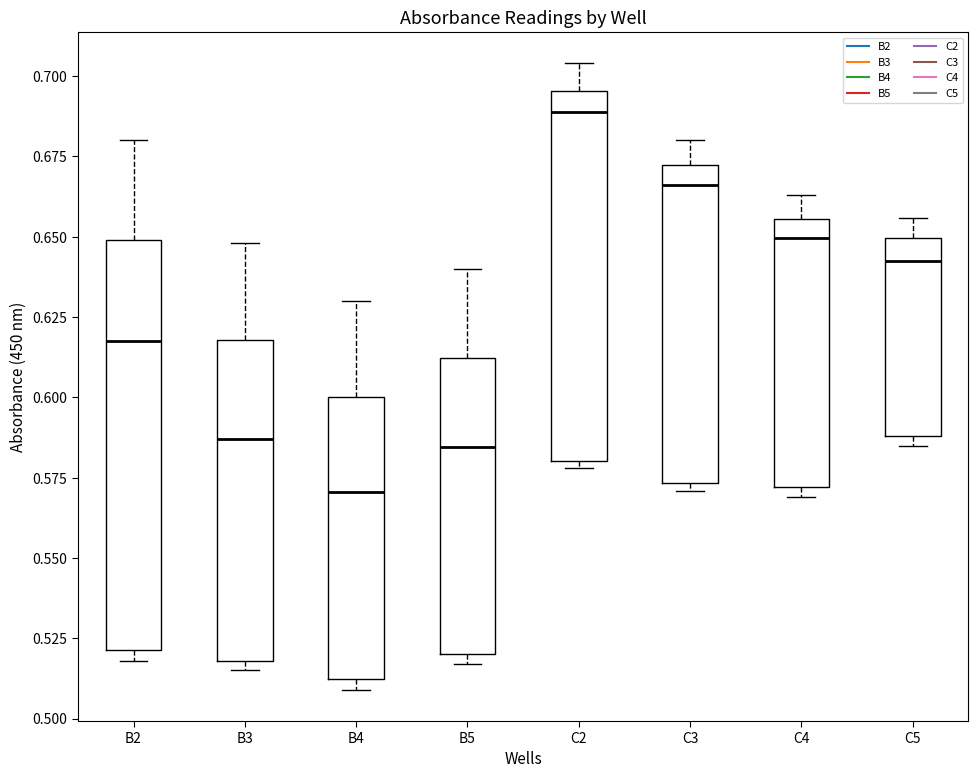

Reading left to right, transcribe this box plot: for each box, give where its median line is, the range the box spans, and where its two whiskers end, as read against the y-axis. The values are not printed on the chart, so give them approximately, as read against the axis.

B2: median 0.620, box 0.520 to 0.650, whiskers 0.520 (just below the box's lower edge) to 0.680
B3: median 0.585, box 0.520 to 0.620, whiskers 0.515 to 0.650
B4: median 0.570, box 0.510 to 0.600, whiskers 0.510 (just below the box's lower edge) to 0.630
B5: median 0.585, box 0.520 to 0.610, whiskers 0.515 to 0.640
C2: median 0.690, box 0.580 to 0.695, whiskers 0.580 (just below the box's lower edge) to 0.705
C3: median 0.665, box 0.575 to 0.675, whiskers 0.570 to 0.680
C4: median 0.650, box 0.570 to 0.655, whiskers 0.570 (just below the box's lower edge) to 0.665
C5: median 0.645, box 0.590 to 0.650, whiskers 0.585 to 0.655